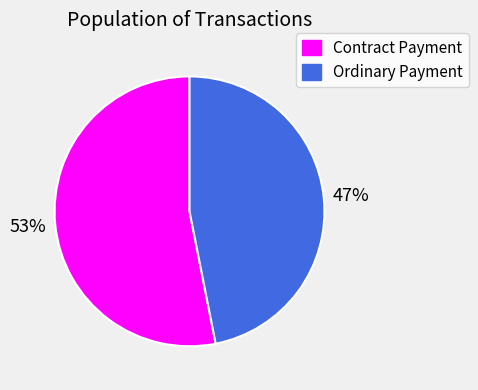

Count the number of slices in the pie.

2